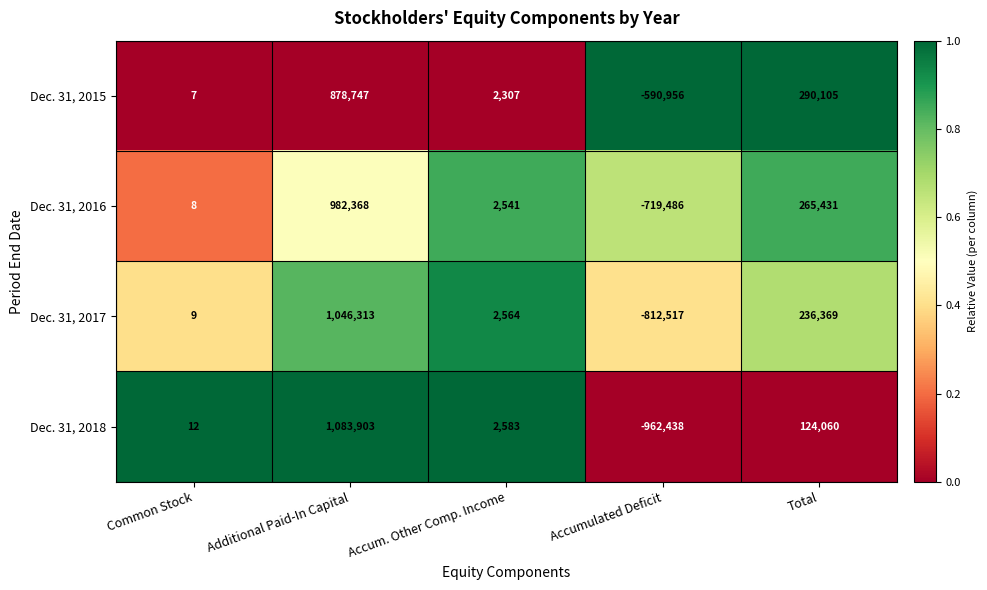

Reading left to right, extract all data points from this chart.

Dec. 31, 2015: 7	878747	2307	-590956	290105
Dec. 31, 2016: 8	982368	2541	-719486	265431
Dec. 31, 2017: 9	1046313	2564	-812517	236369
Dec. 31, 2018: 12	1083903	2583	-962438	124060